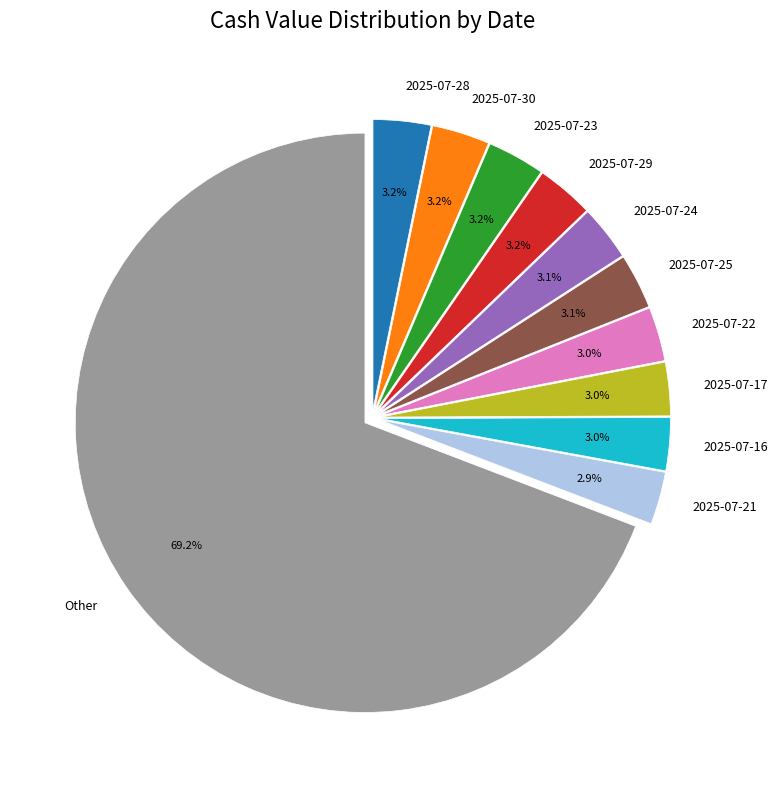

How many slices are in this pie chart?

11